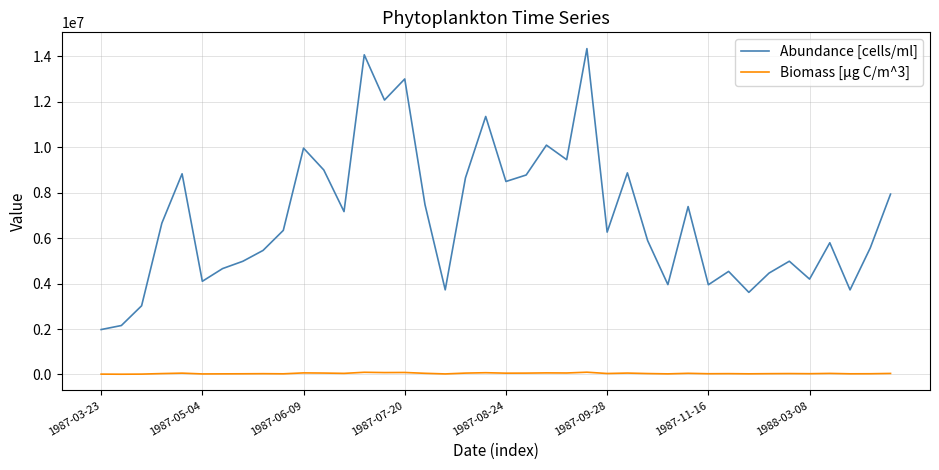

What is the greatest value displayed?

14343548.5